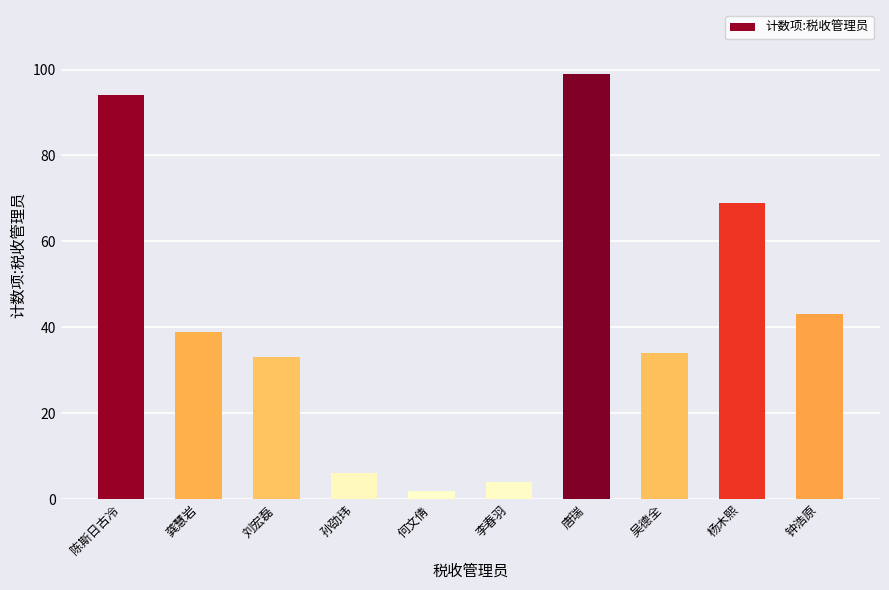

Are the bars grouped side by side (vs. stacked)?

No